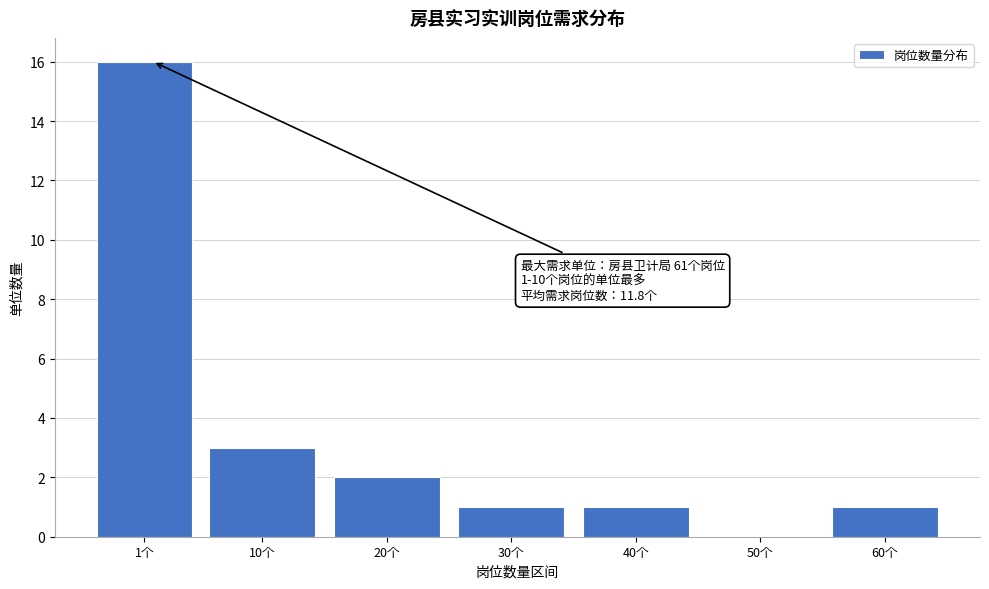

Reading left to right, transcribe all the data shown in this chart.

1个=16	10个=3	20个=2	30个=1	40个=1	50个=0	60个=1